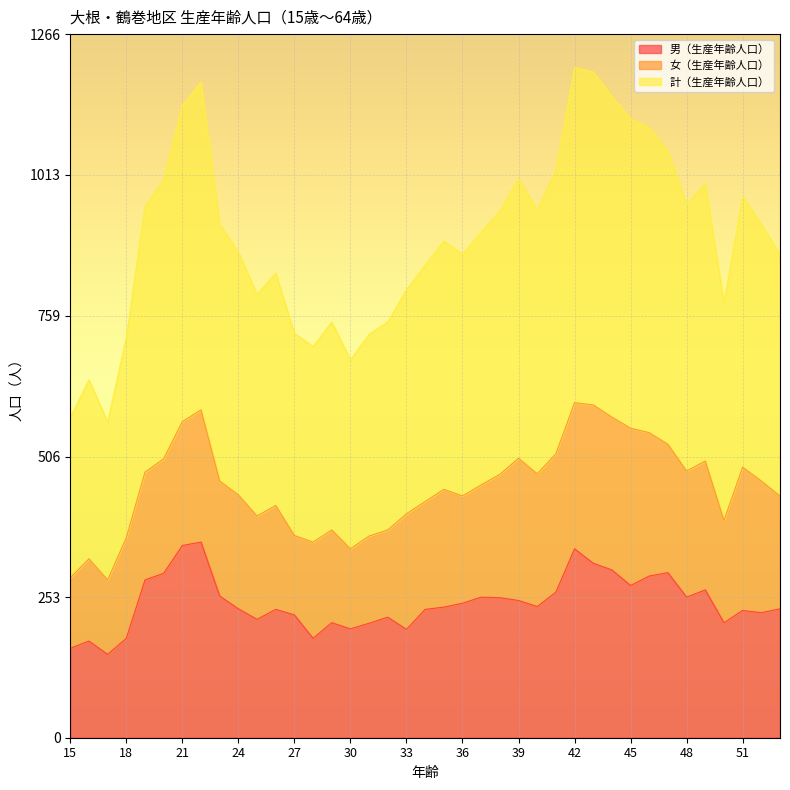

What is the highest value of the 男（生産年齢人口） series?

352